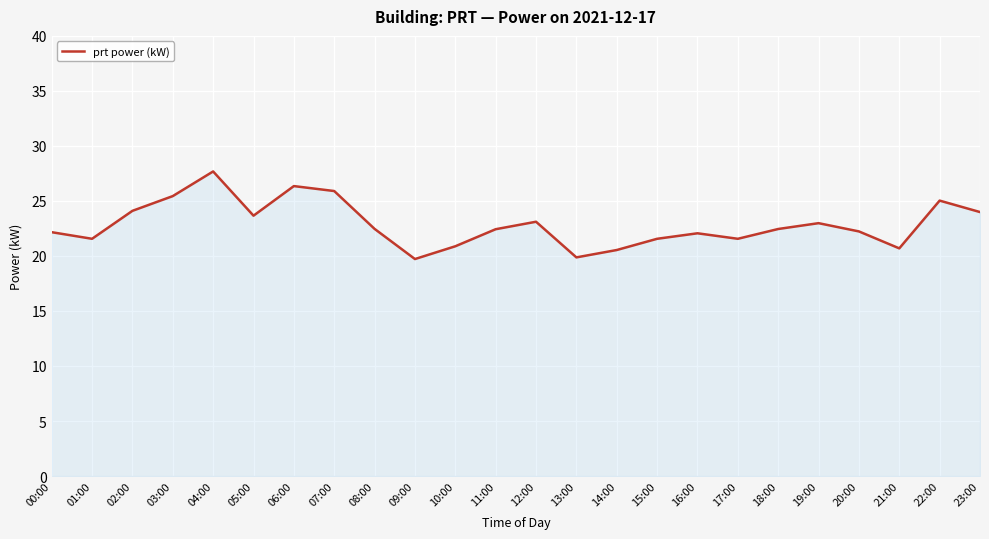

True or false: the data shows 27.7 at 04:00.

True